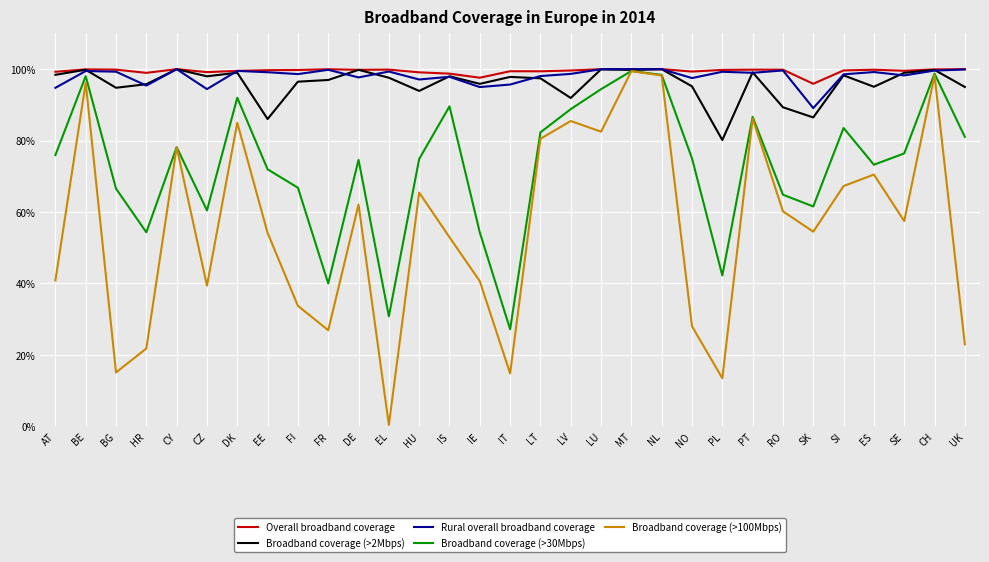

What position from the right is LT?

15